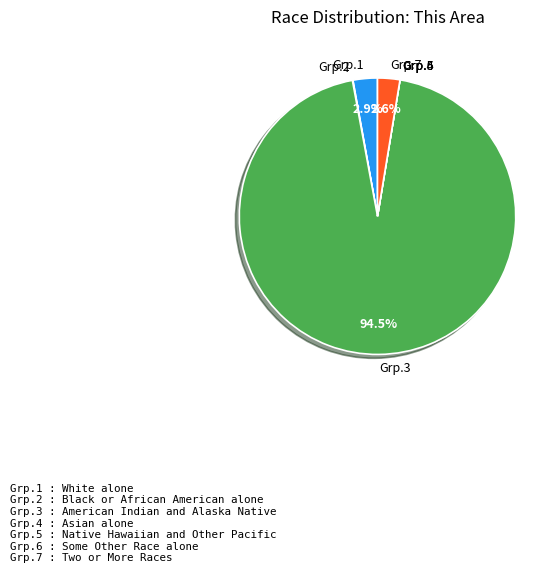

To the nearest percent, what is the average slice percentage?

14%